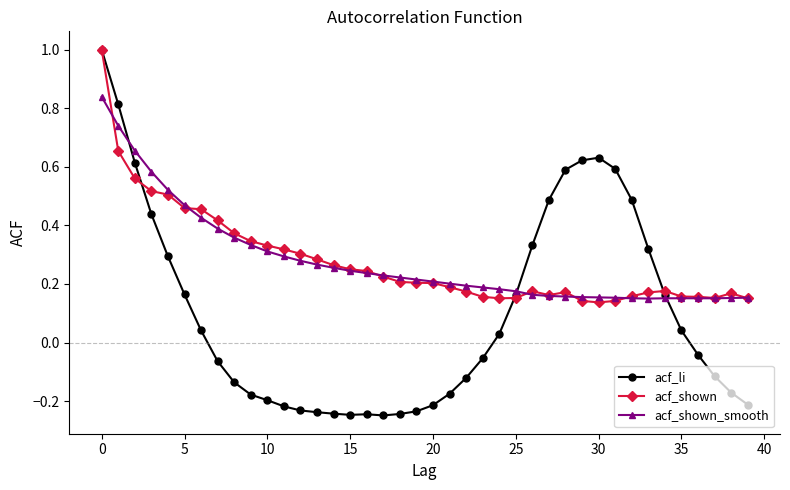

True or false: acf_shown has more than 2 points higher than both neighbors.

True